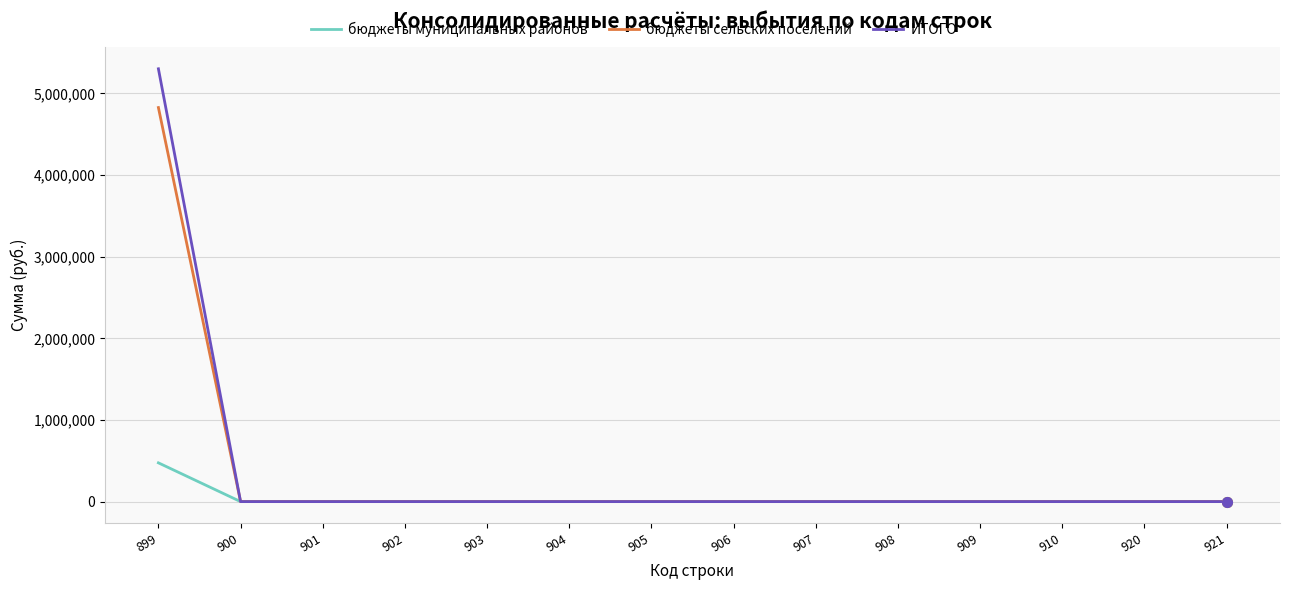

What is the spread (max minus min) of values at 899?

4827670.1